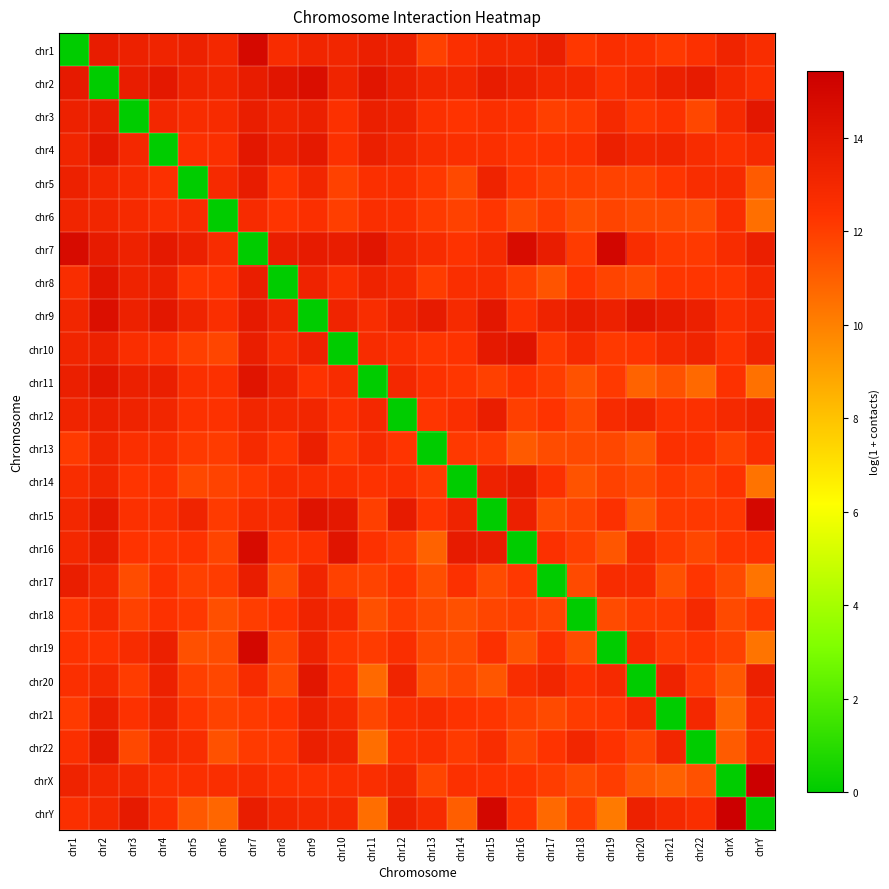

At which category is the sum across all series the highest?

chr2